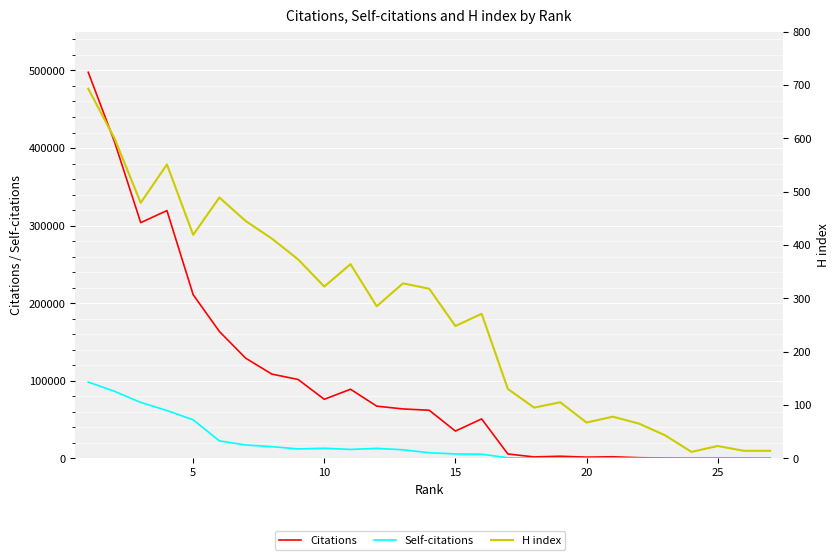

What are all the series names shown in the legend?

Citations, Self-citations, H index